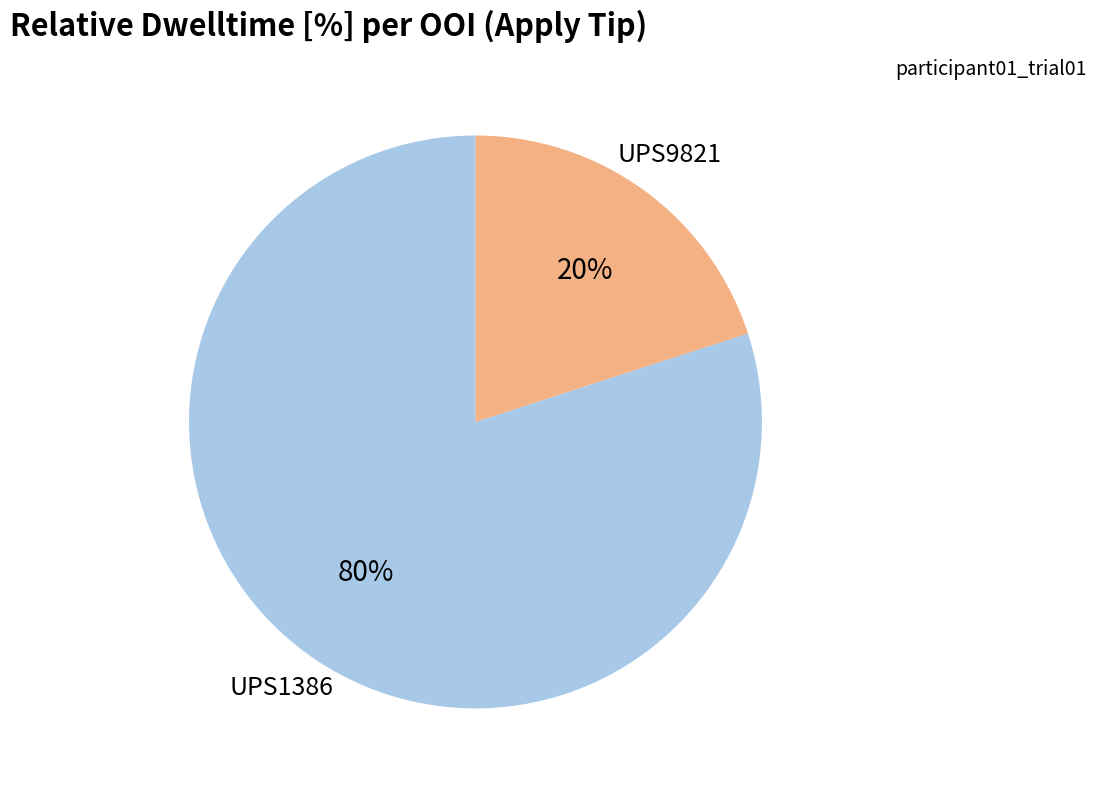

Is there any slice that represents more than half of the pie?

Yes